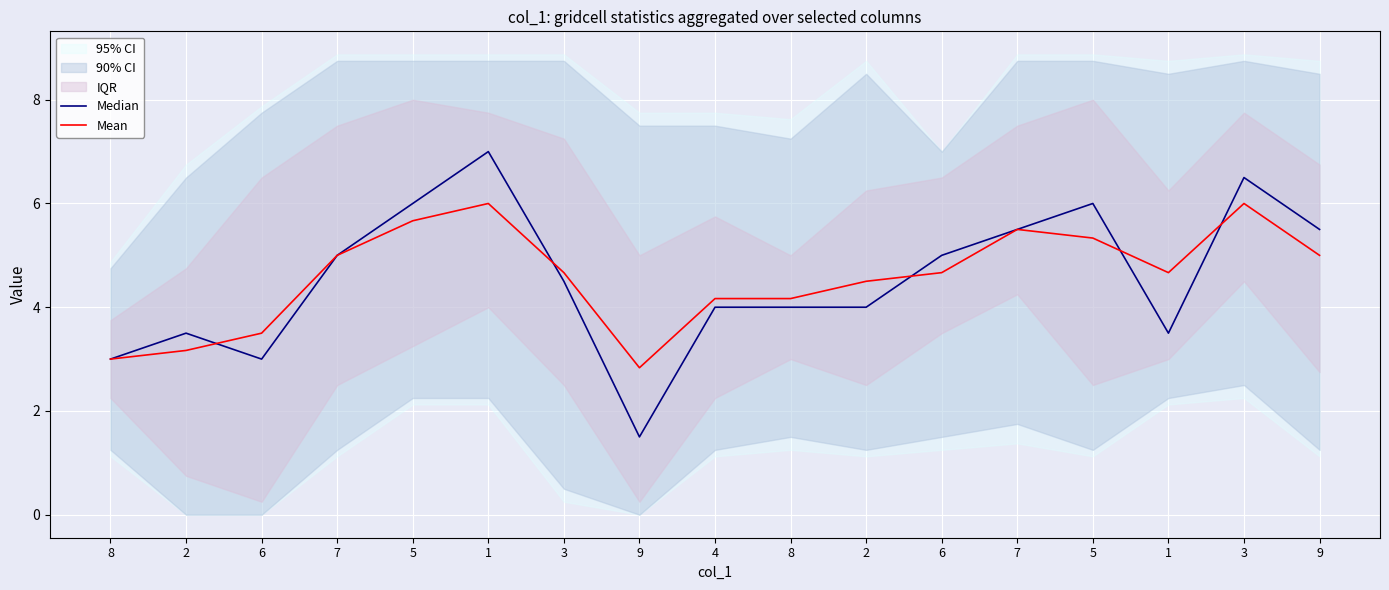

How many times do Mean and Median cross each other?

5